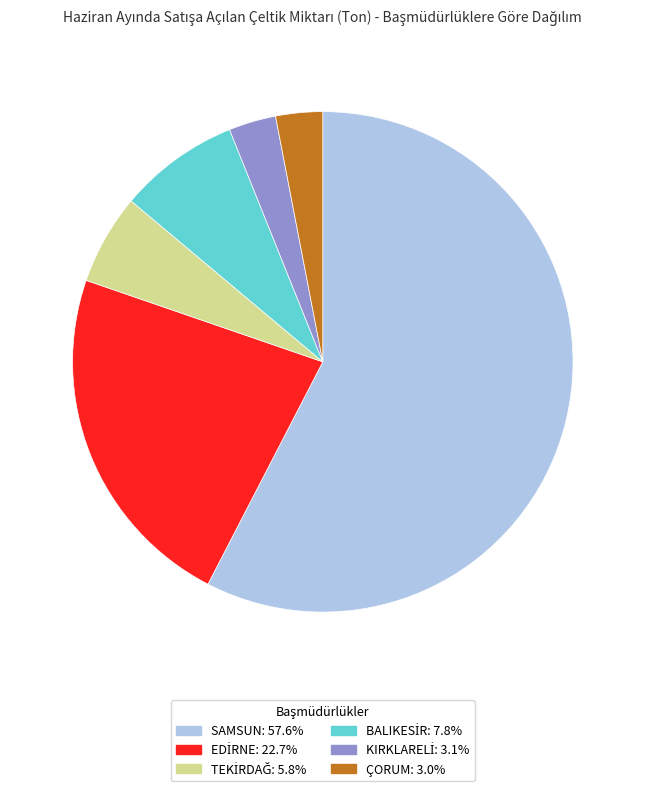

Count the number of slices in the pie.

6